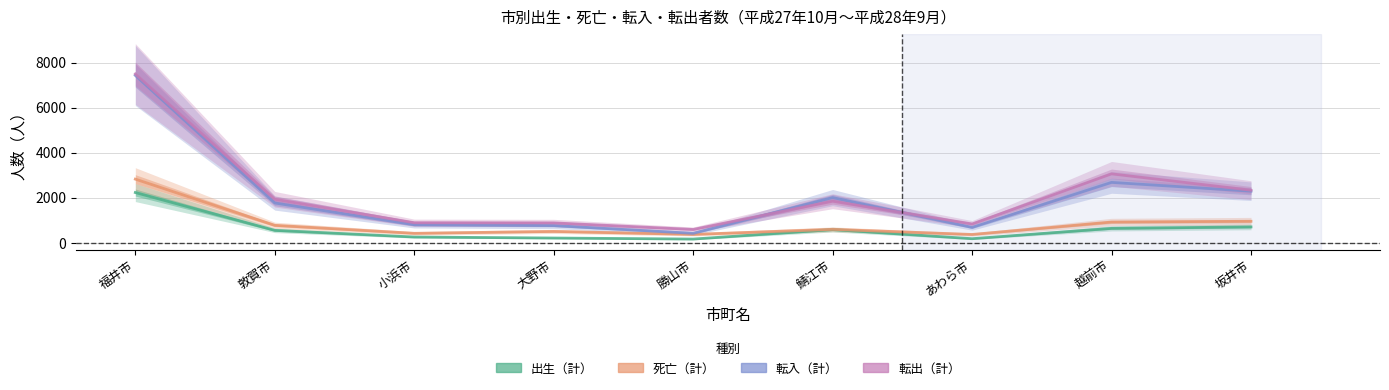

Does the chart have visible grid lines?

Yes